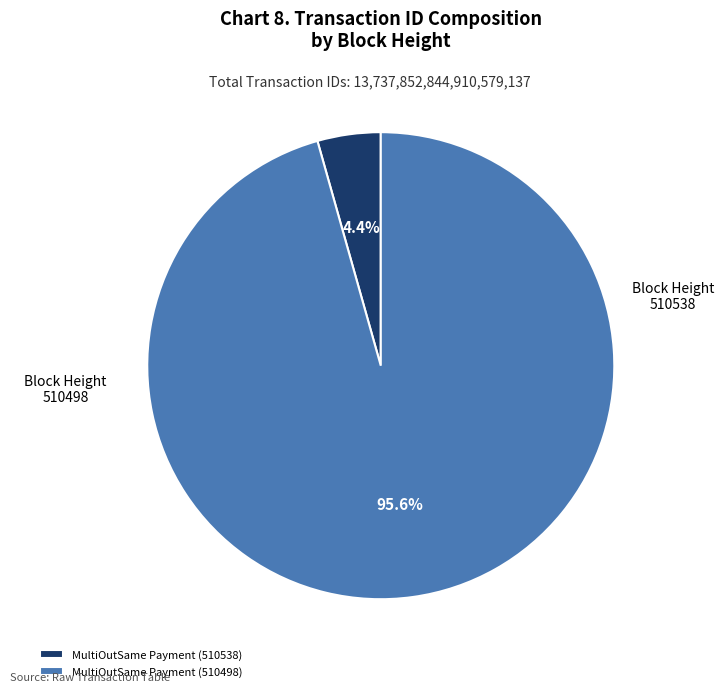

Which slice is the largest?

MultiOutSame Payment (510498)